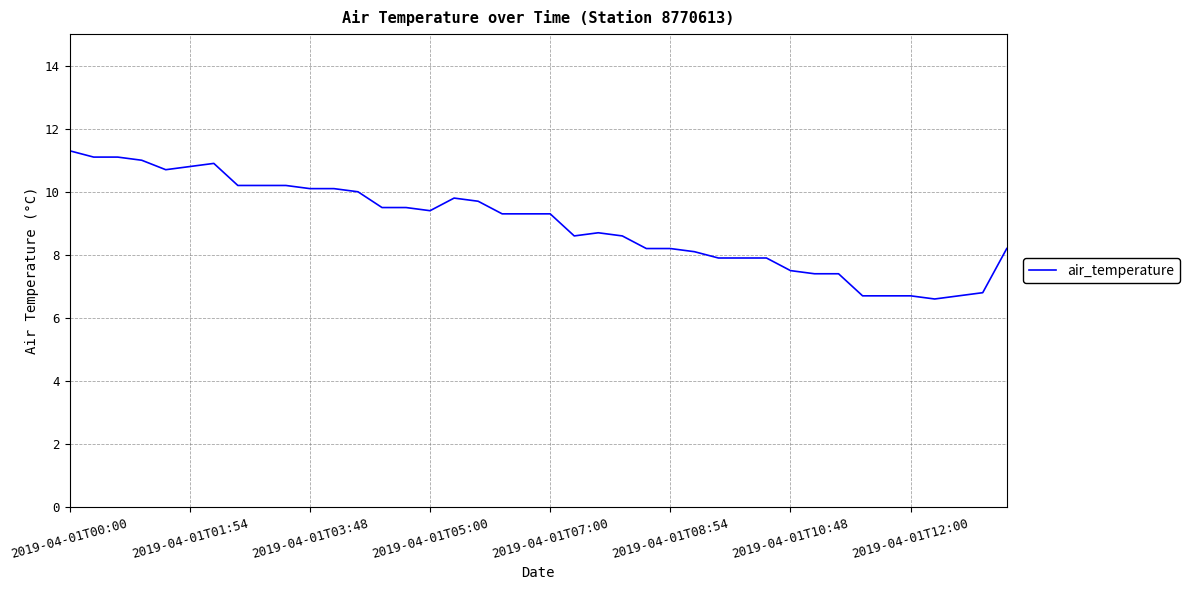

What is the smallest value displayed?

6.6